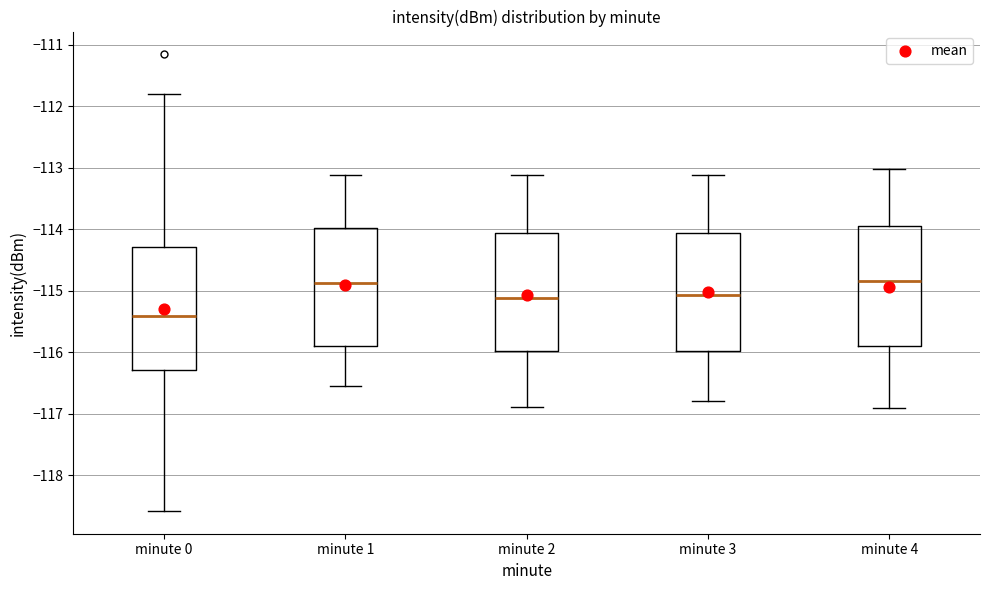

Reading left to right, read every box against the y-axis: the position of its median line, the range the box covers, and the ends of its whiskers. The values are not printed on the chart, so give them approximately, as read against the axis.

minute 0: median -115.4, box -116.3 to -114.3, whiskers -118.6 to -111.8
minute 1: median -114.9, box -115.9 to -114.0, whiskers -116.5 to -113.1
minute 2: median -115.1, box -116.0 to -114.1, whiskers -116.9 to -113.1
minute 3: median -115.1, box -116.0 to -114.1, whiskers -116.8 to -113.1
minute 4: median -114.8, box -115.9 to -113.9, whiskers -116.9 to -113.0